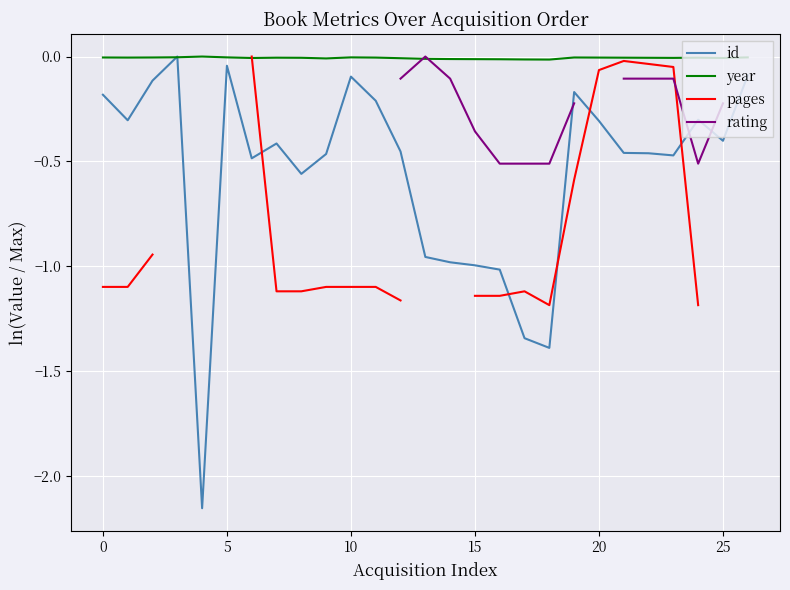

The value of id at 13 is -1.0. True or false?

True